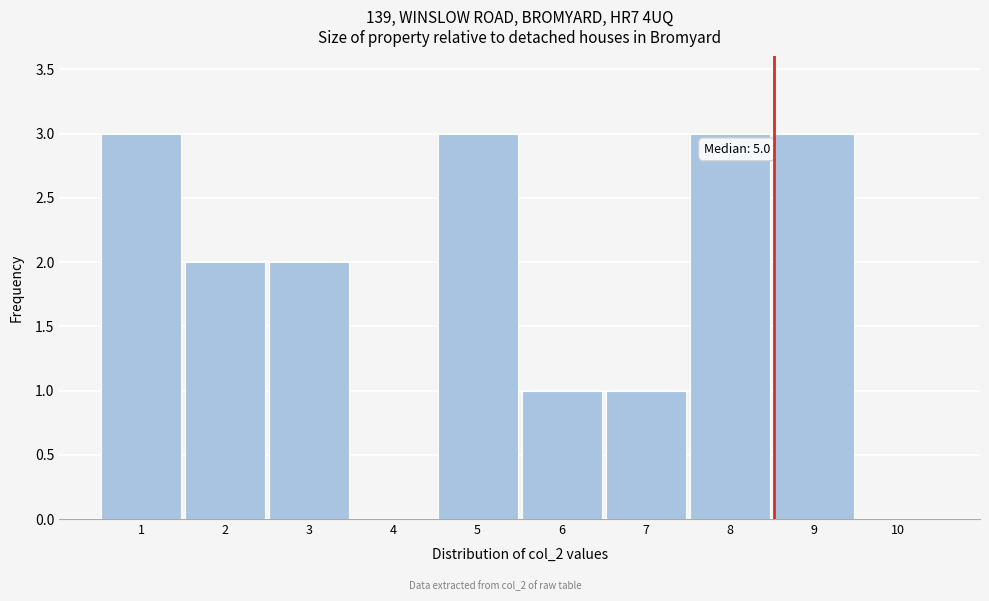

Reading left to right, list all the values displayed in this chart.

1=3	2=2	3=2	4=0	5=3	6=1	7=1	8=3	9=3	10=0